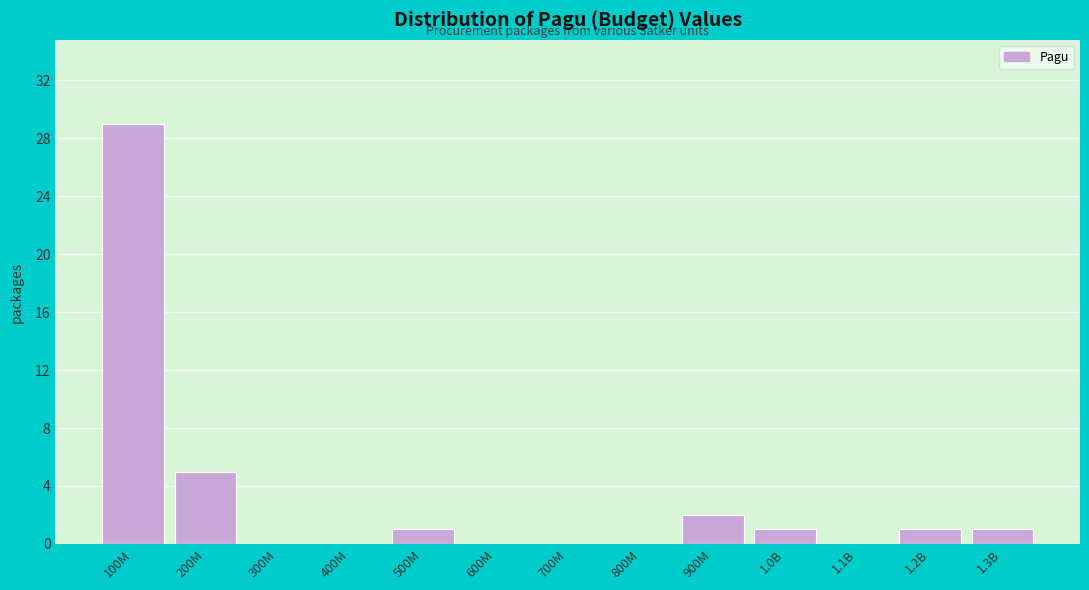

Reading left to right, list all the values displayed in this chart.

100M=29	200M=5	300M=0	400M=0	500M=1	600M=0	700M=0	800M=0	900M=2	1.0B=1	1.1B=0	1.2B=1	1.3B=1